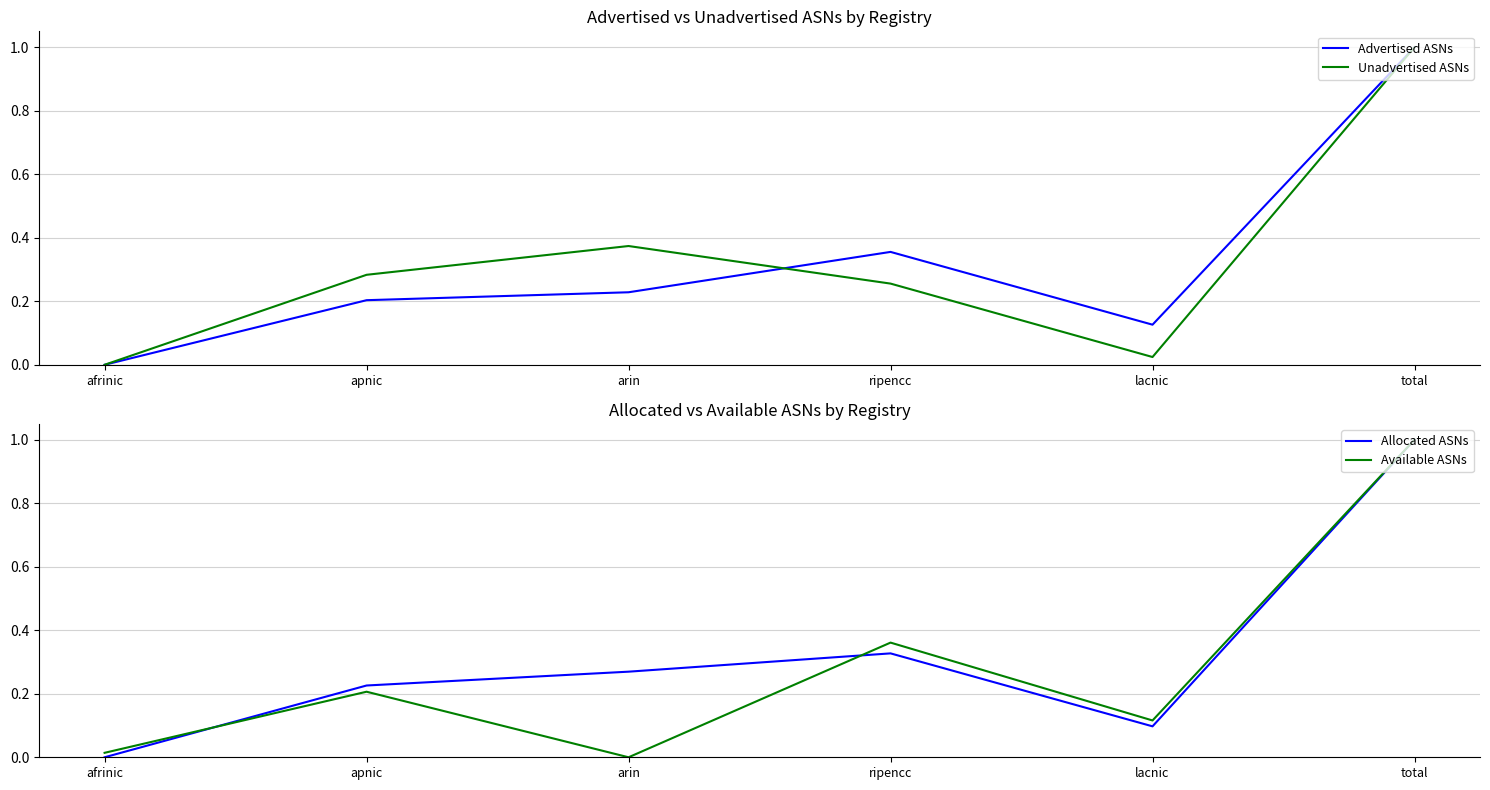

Rank the series at total from lowest to highest value.

Advertised ASNs, Unadvertised ASNs, Allocated ASNs, Available ASNs